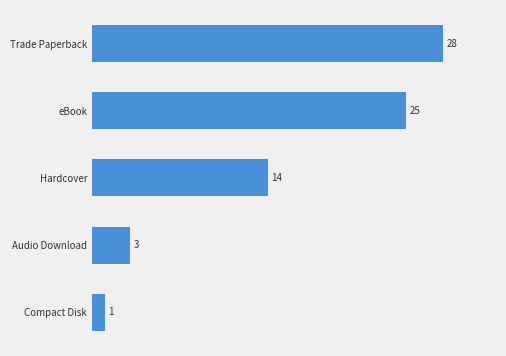

What is the sum of all values?

71